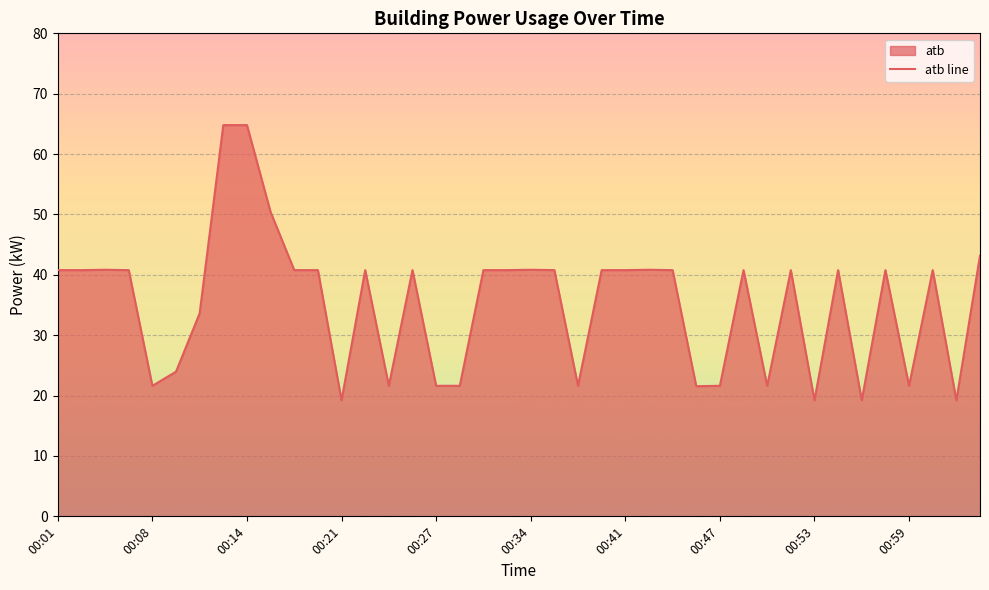

Is it true that the value at 00:59 is 21.6?

True